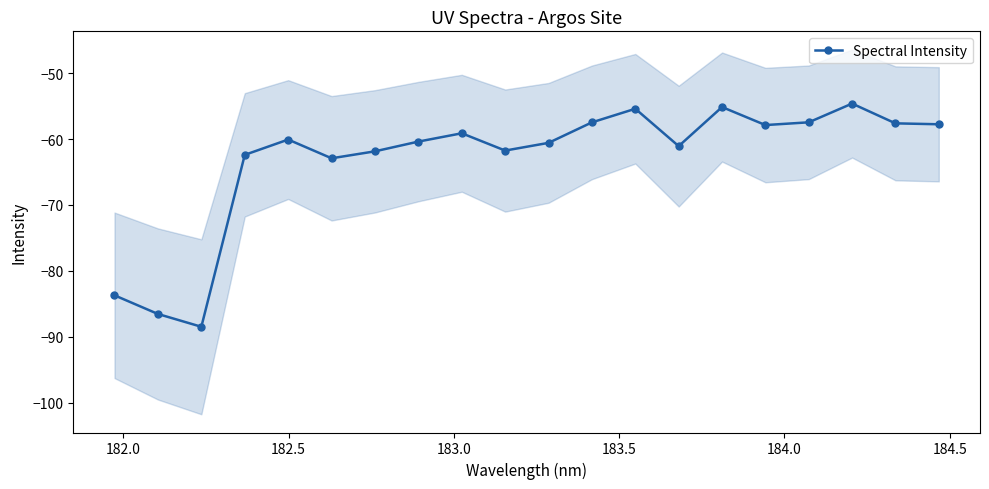

What is the maximum value for Spectral Intensity?

-54.6